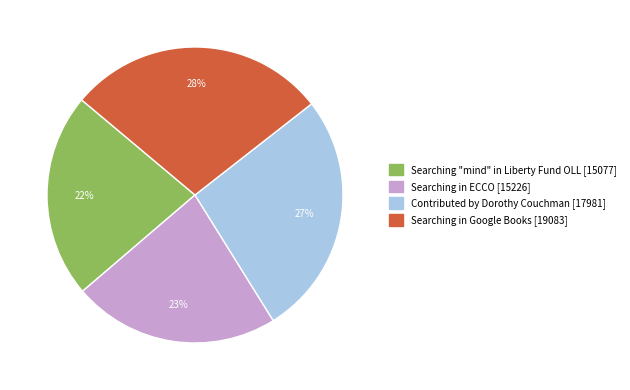

What is the ratio of the value at Searching in Google Books to the value at Searching "mind" in Liberty Fund OLL?

1.3